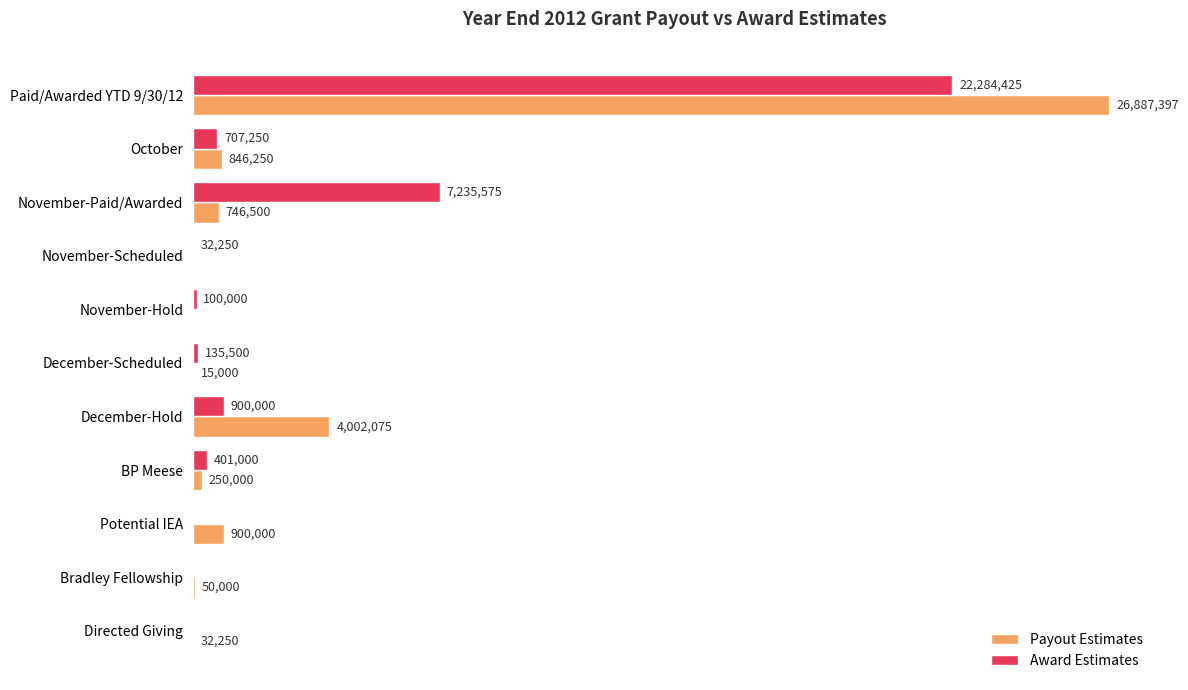

What are all the series names shown in the legend?

Payout Estimates, Award Estimates